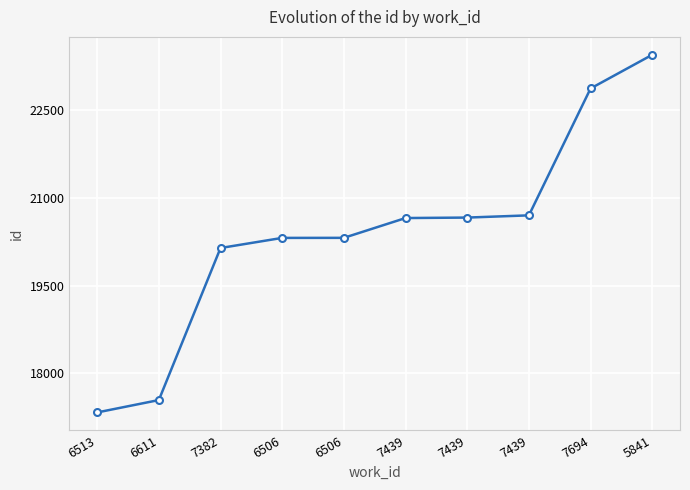

What is the value of the 10th point from the left?

23450